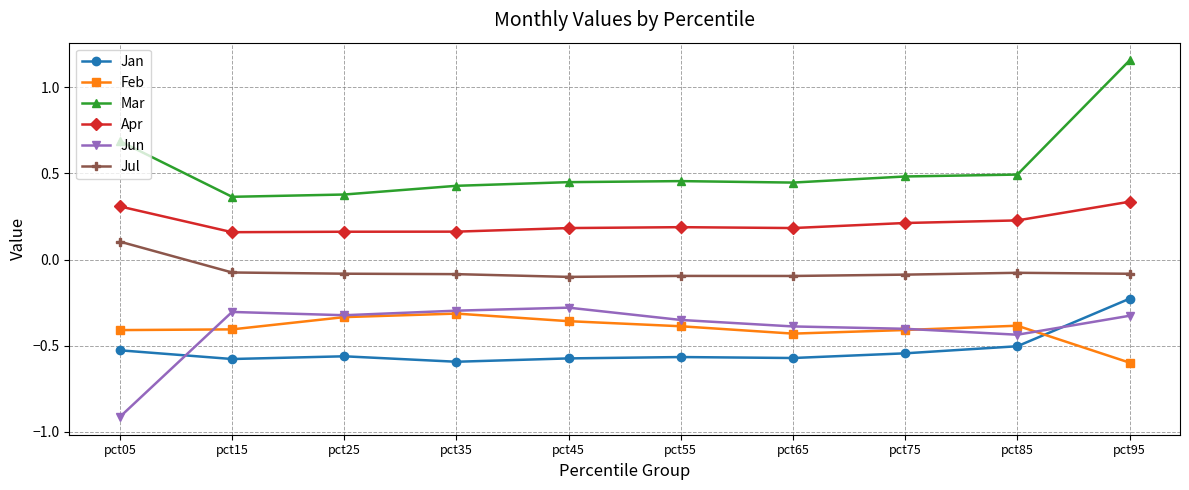

What is the difference between the maximum and minimum values in the Mar series?

0.8